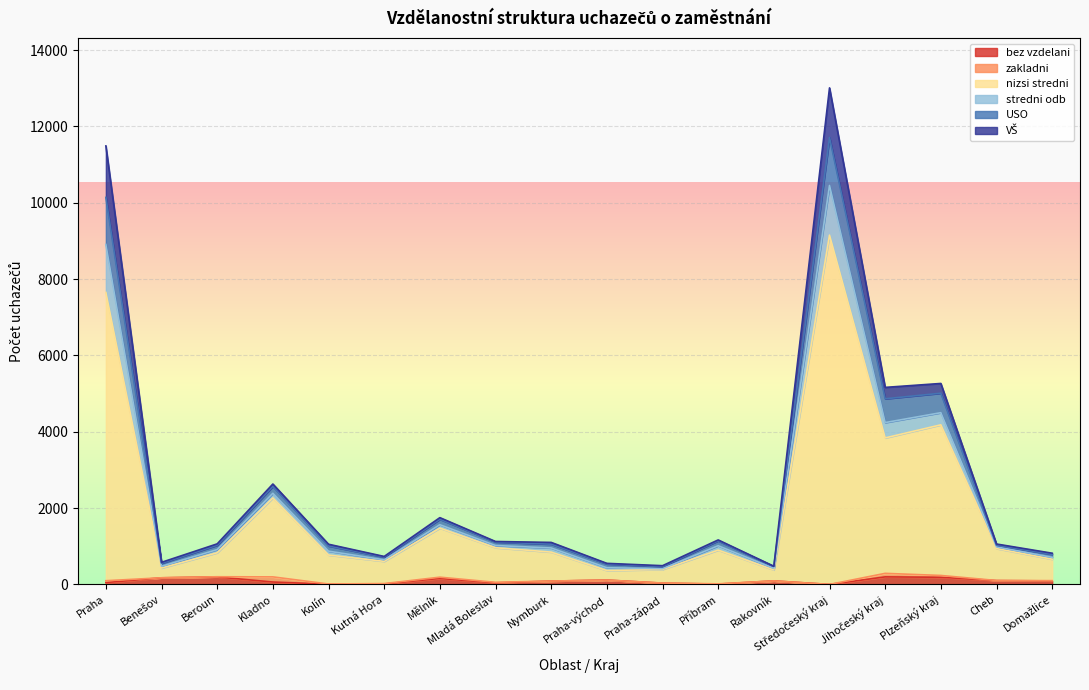

Which has a higher value, Praha-východ or Středočeský kraj?

Praha-východ